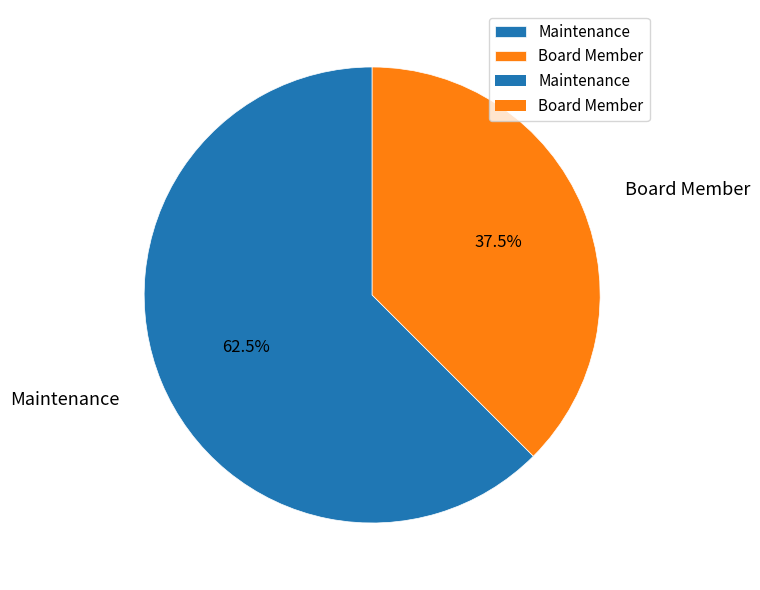

Which slice is the smallest?

Board Member